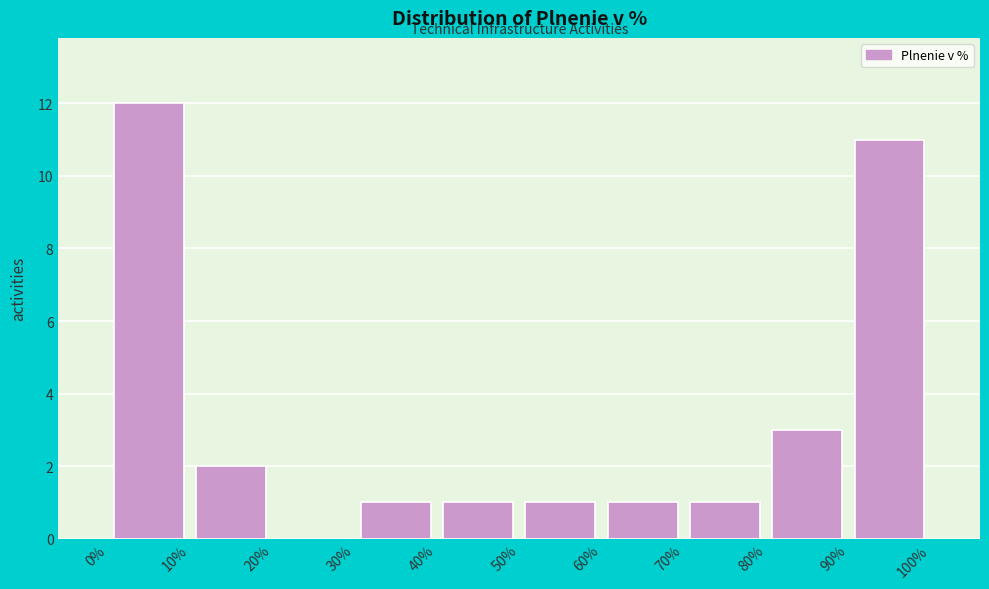

Which range on the x-axis has the tallest bar?

0% to 10%